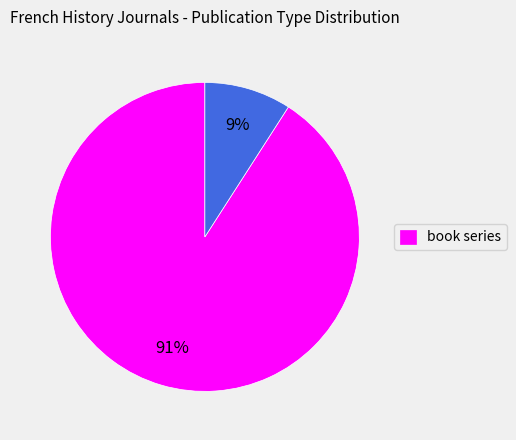

How many slices are in this pie chart?

2